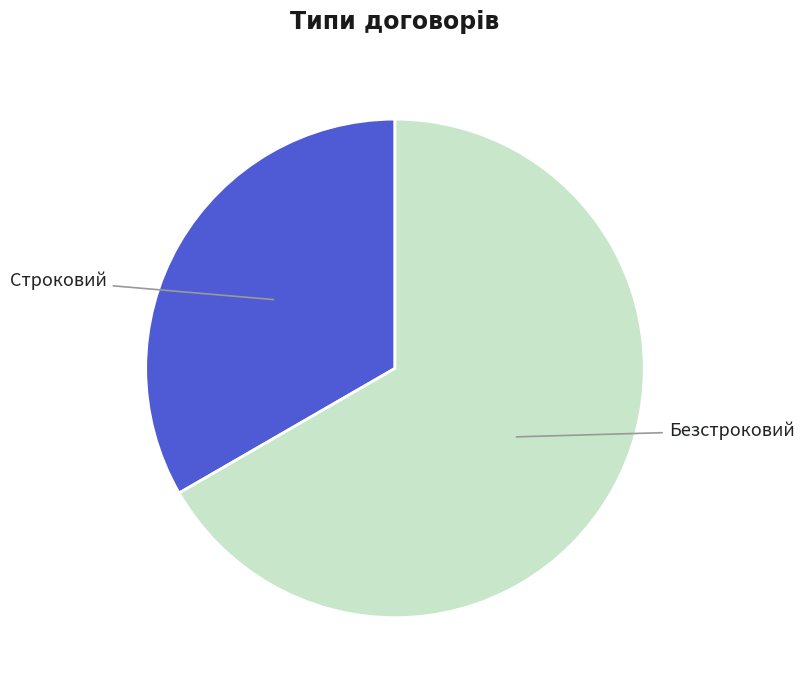

Is there a majority slice in this chart?

Yes